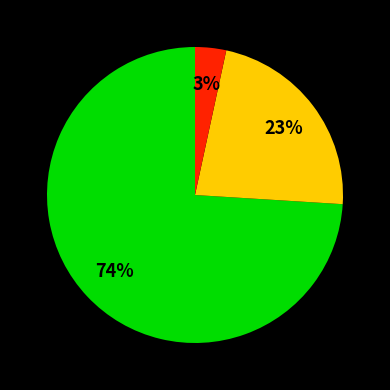

How many segments does this pie chart have?

3